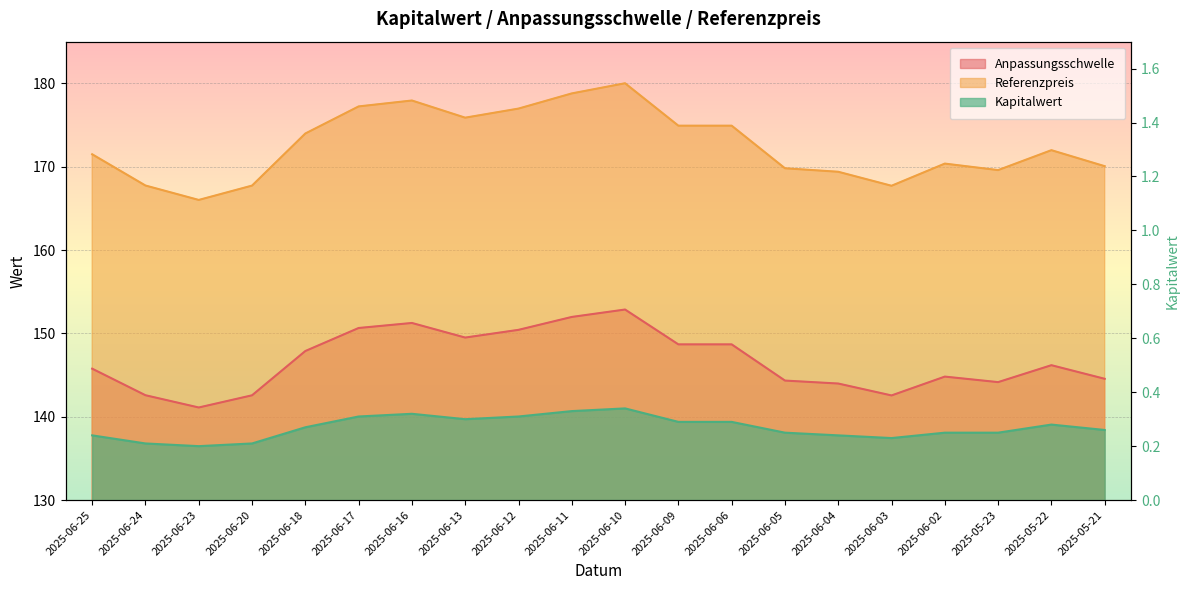

What is the spread (max minus min) of values at 2025-06-10?

179.7